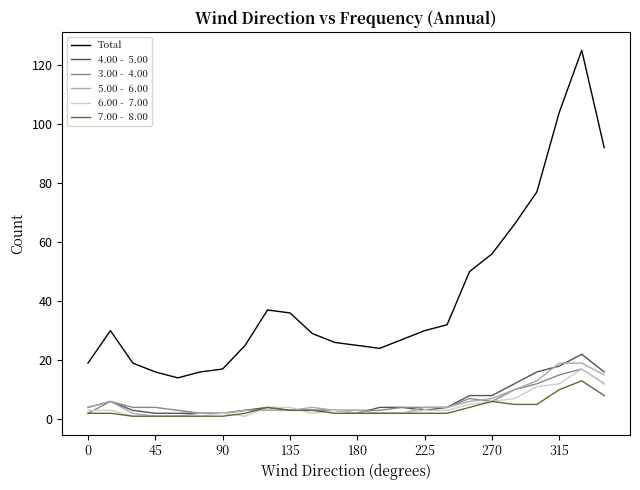

What is the greatest value displayed?

125